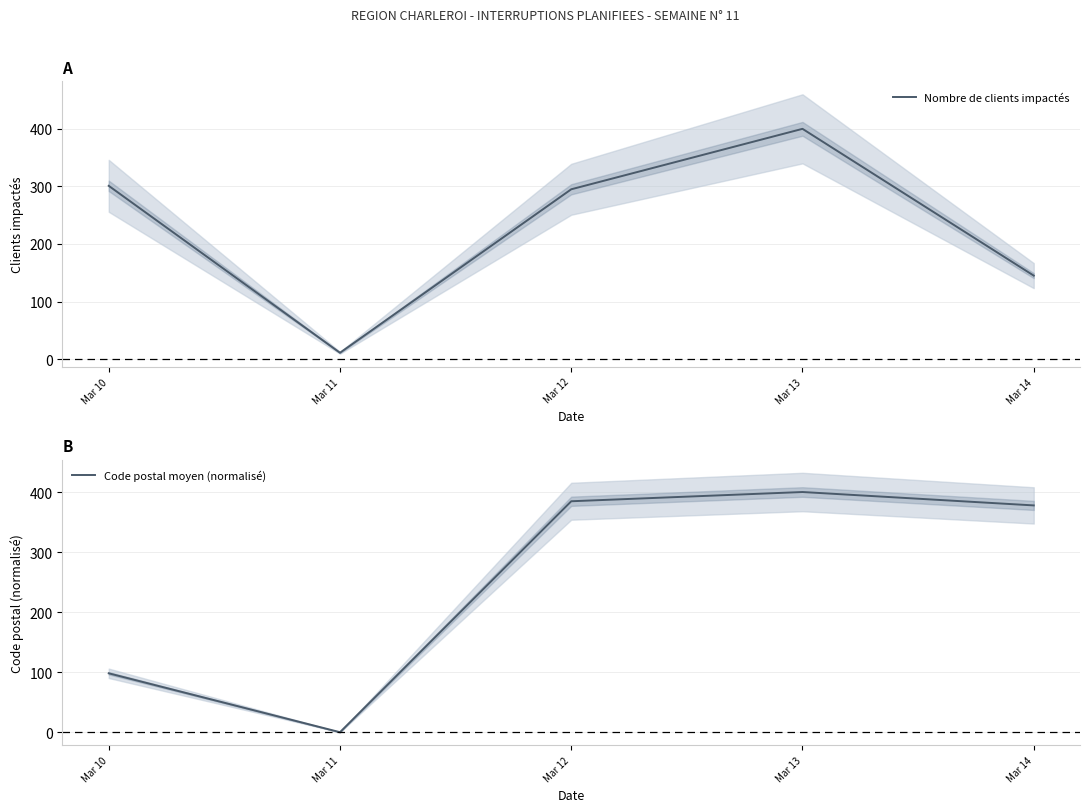

Reading right to left, extract all data points from this chart.

Nombre de clients impactés: Mar 14=145.0	Mar 13=400.0	Mar 12=295.0	Mar 11=11.0	Mar 10=301.0
Code postal moyen (normalisé): Mar 14=377.7	Mar 13=400.0	Mar 12=384.6	Mar 11=0.0	Mar 10=98.1